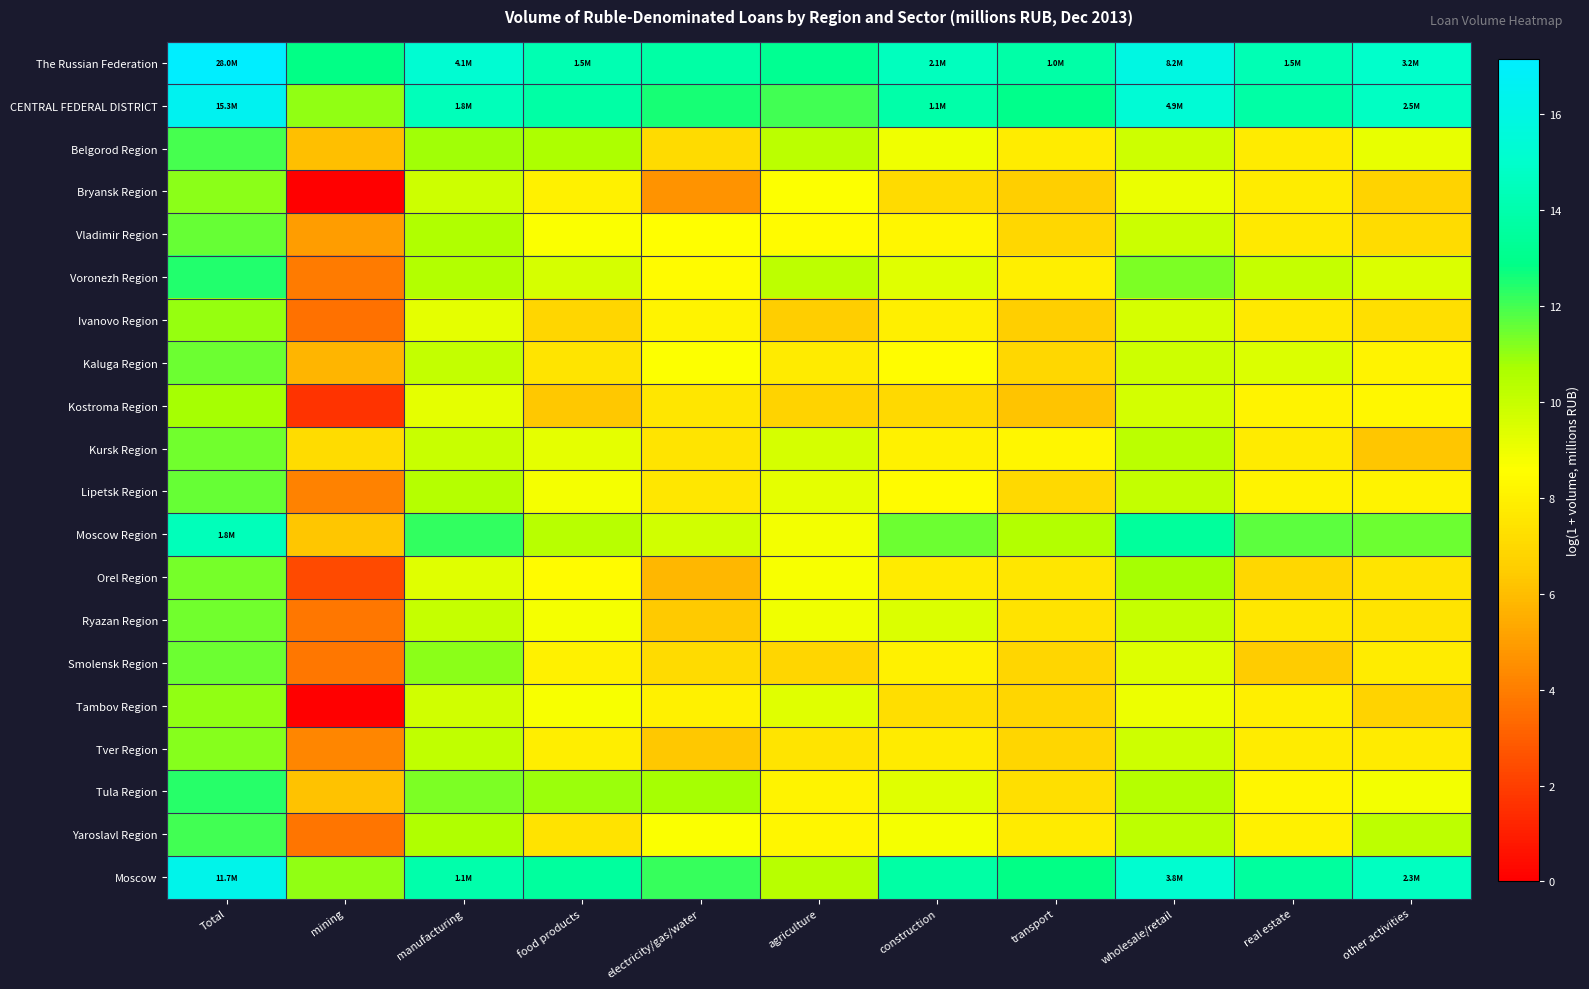

At which category does the chart reach its peak across all series?

Total